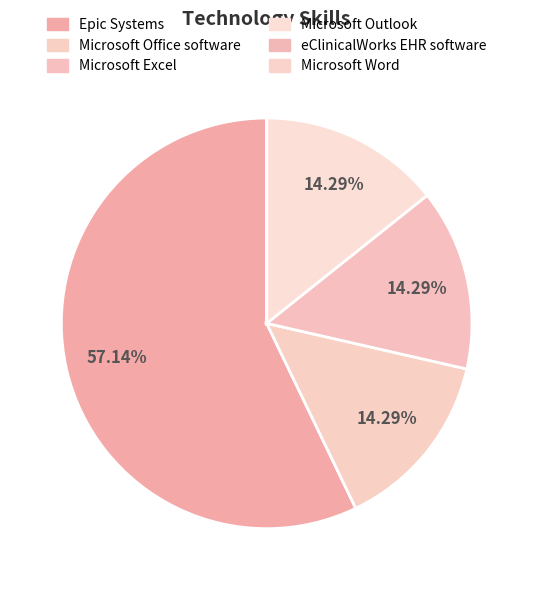

True or false: Microsoft Office software accounts for 24% of the total.

False